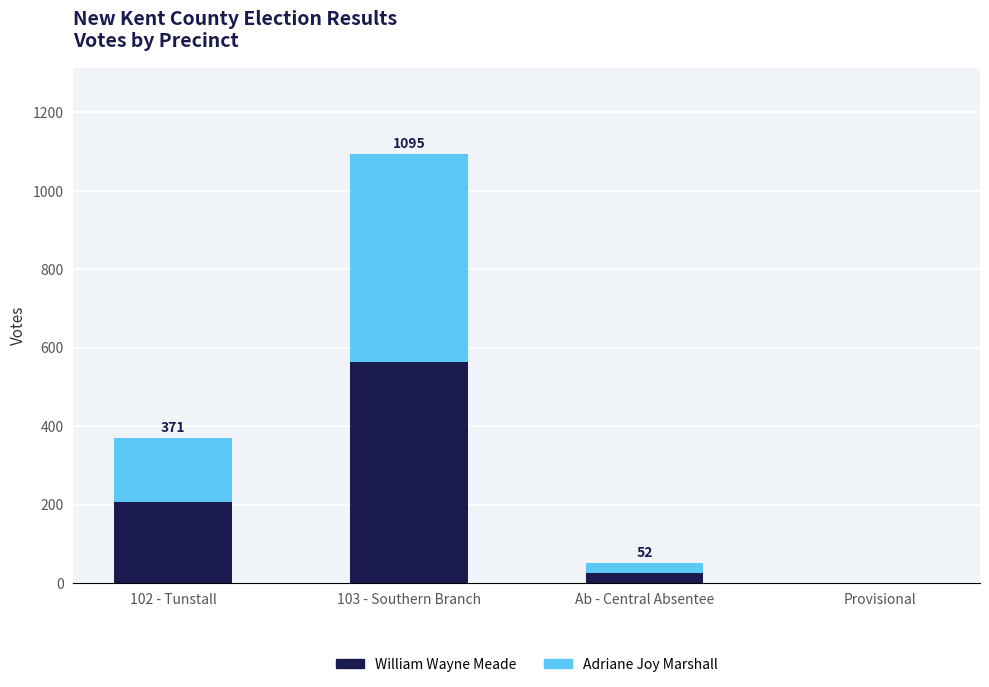

True or false: William Wayne Meade has a value of 738 at 103 - Southern Branch.

False